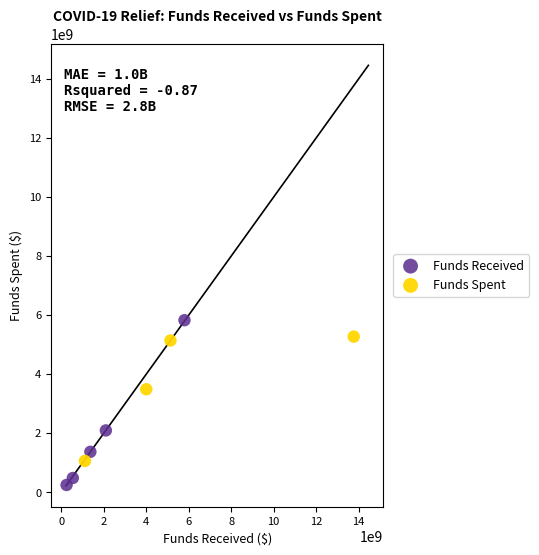

Which series has the largest Y range (max minus min)?

Funds Received